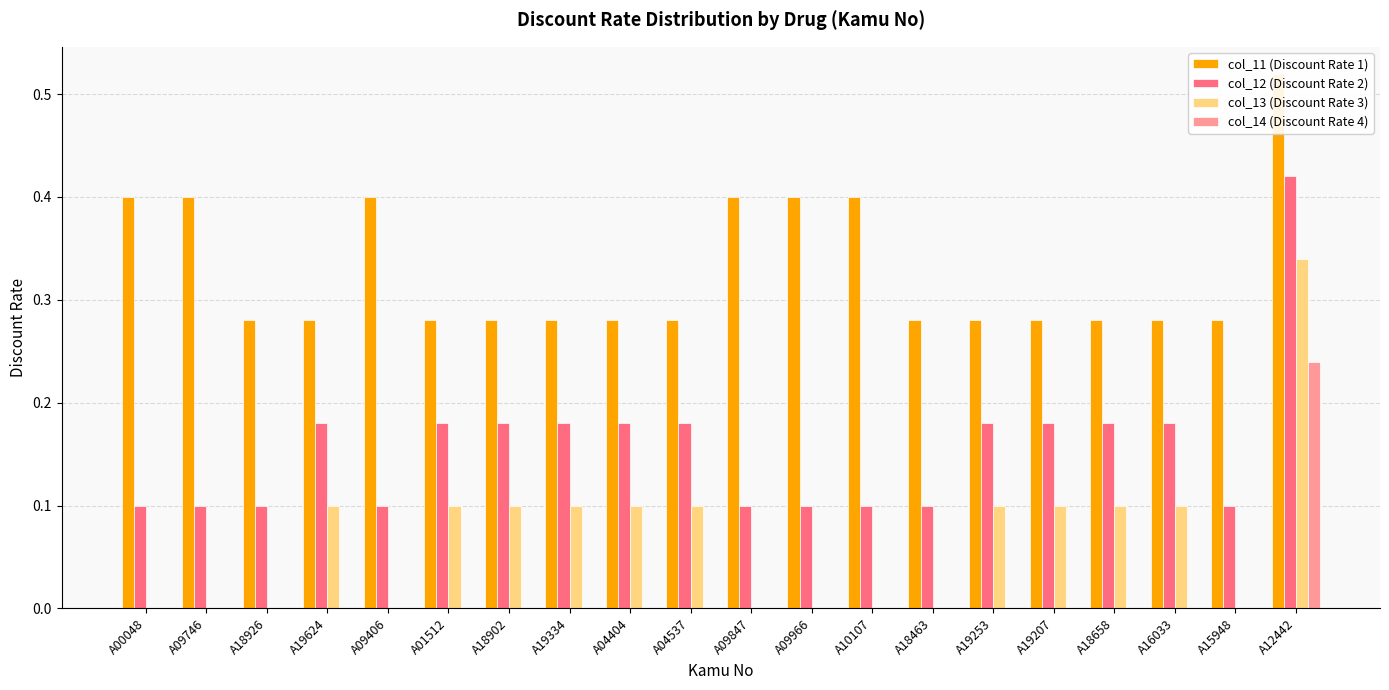

What is the label of the 20th bar from the left?

A12442